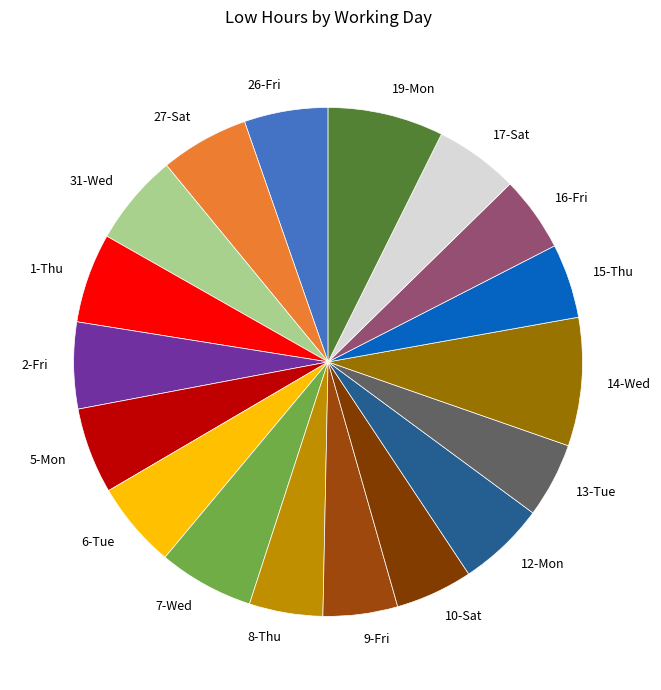

Which slice is the largest?

14-Wed